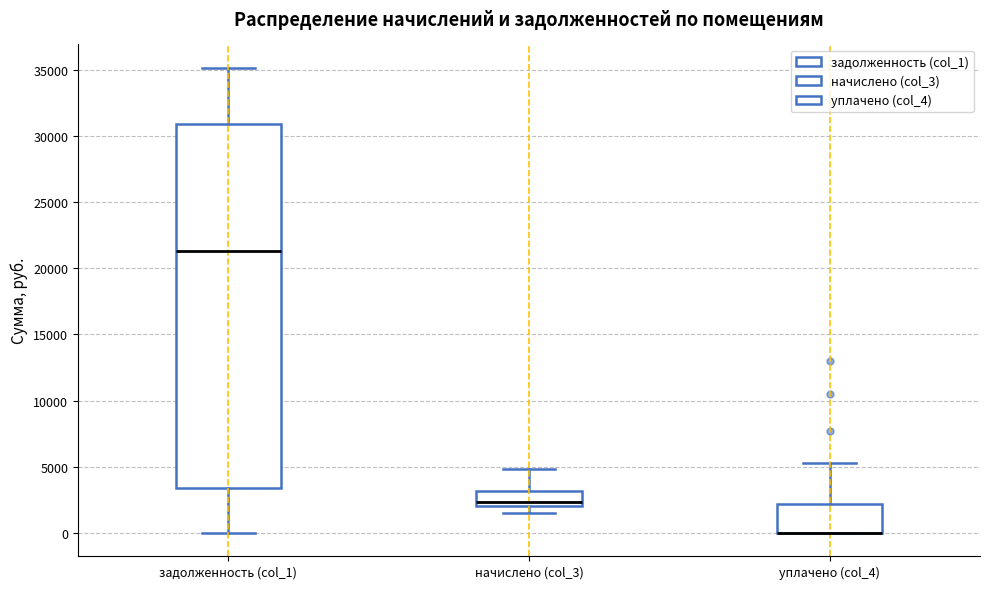

Which box is the tallest, from its lower edge to its upper edge?

задолженность (col_1)